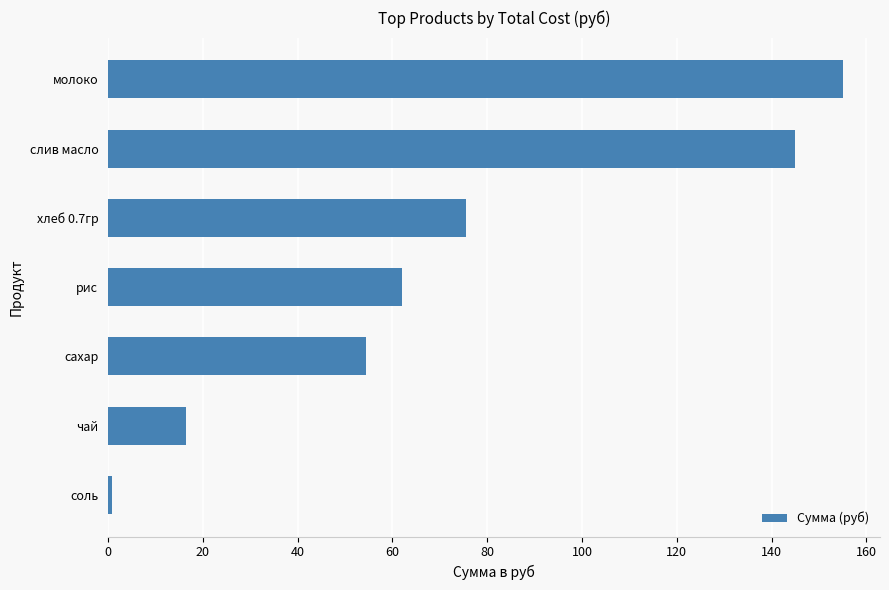

At which label is the value closest to 77?

хлеб 0.7гр